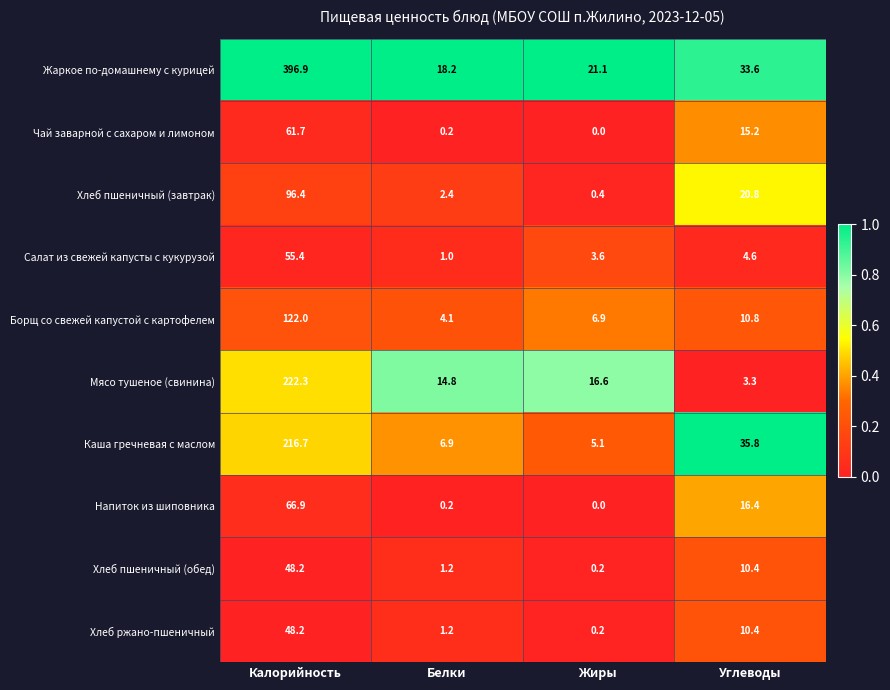

At how many categories does at least one series exceed 0?

4